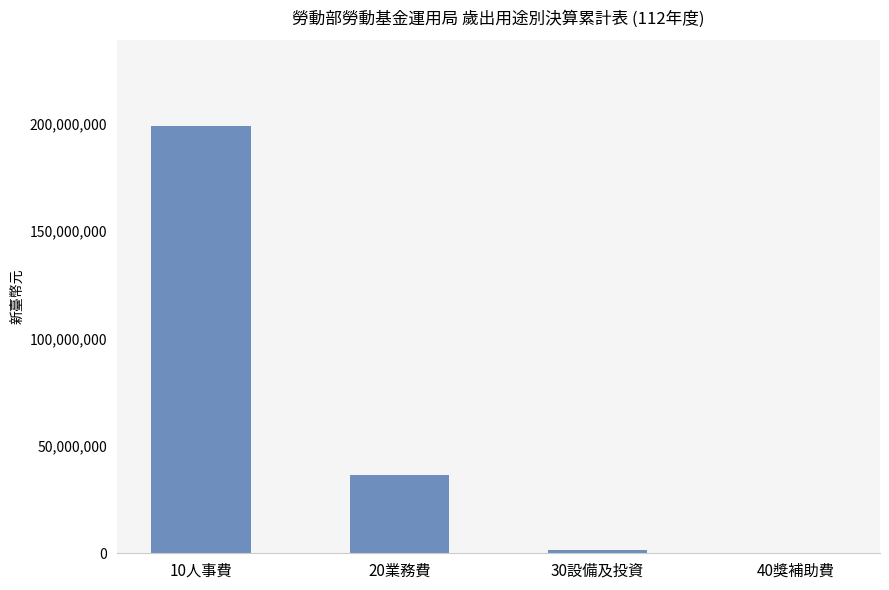

What is the sum of all values?

237156348